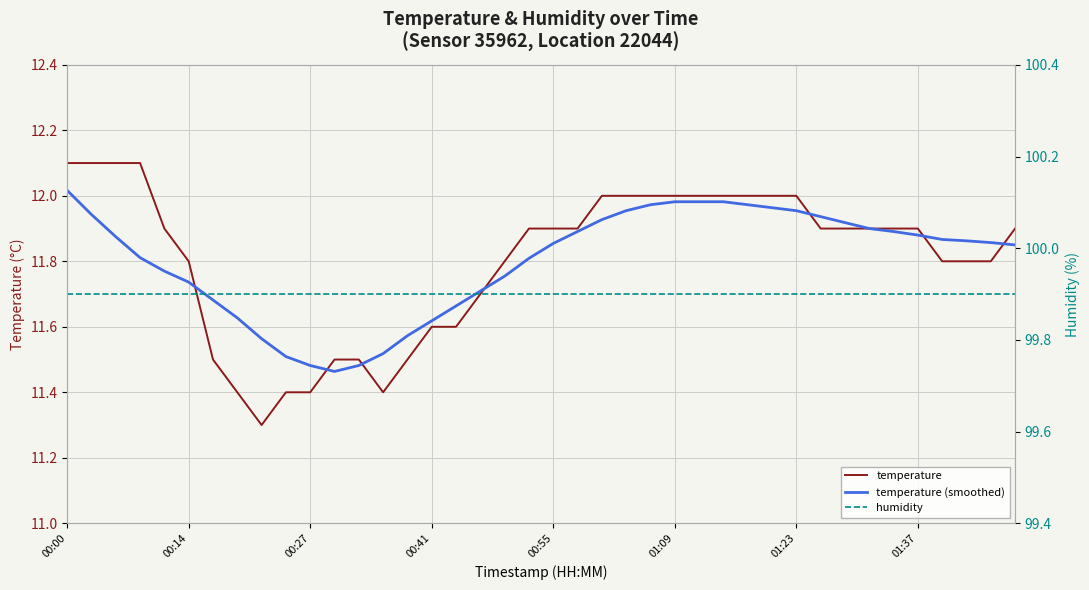

What is the lowest value of the temperature series?

11.3